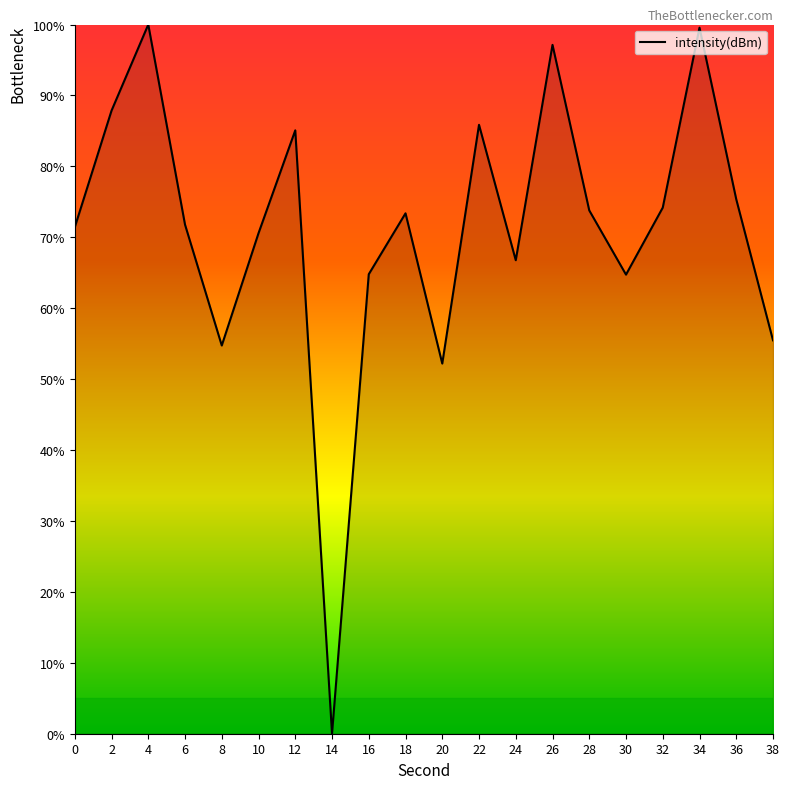

What is the difference between the maximum and minimum values?

100.0